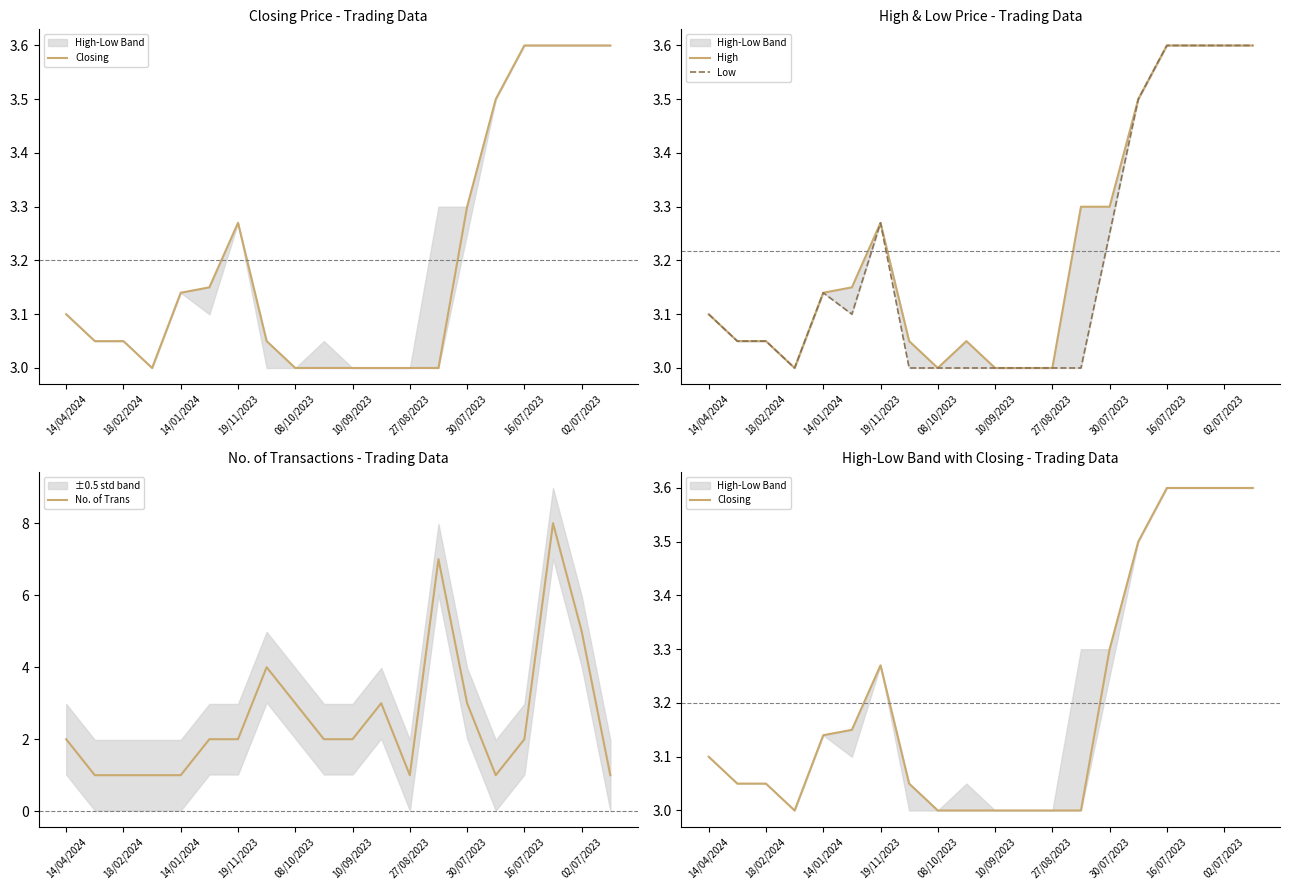

The No. of Trans series shows 3 at 30/07/2023. True or false?

True